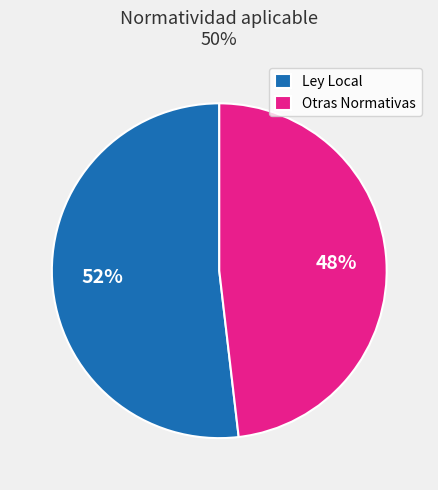

How many slices are in this pie chart?

2